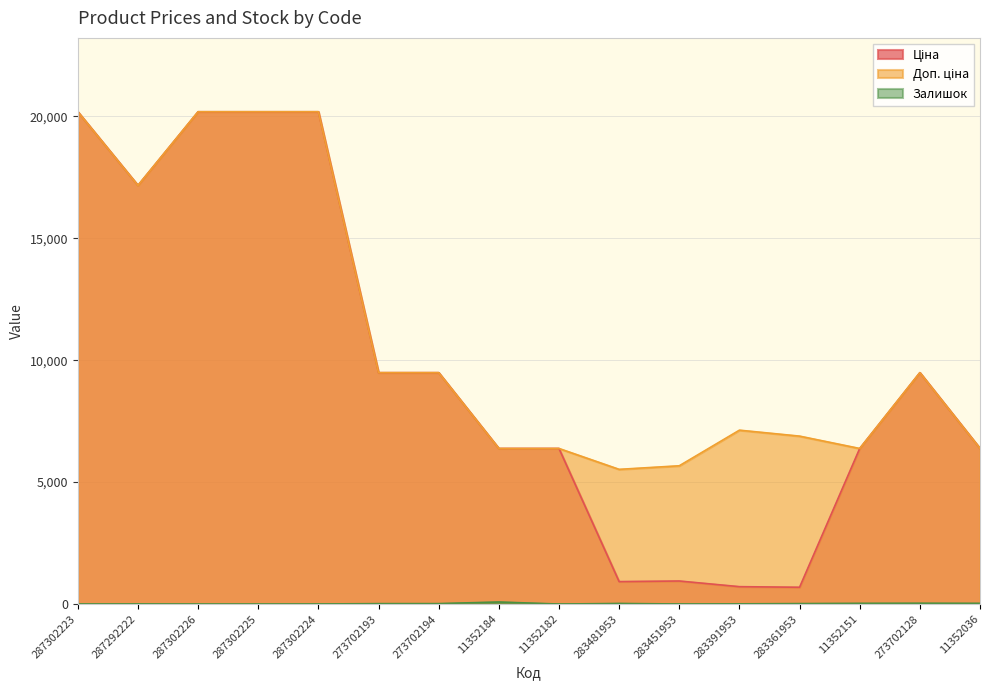

At how many categories does at least one series exceed 13407?

5